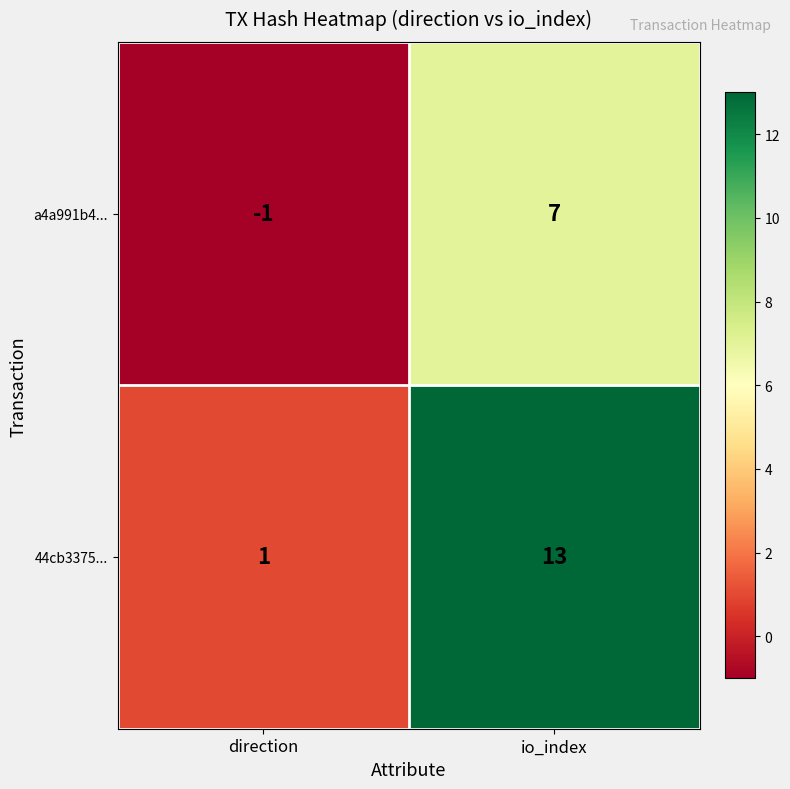

Between direction and io_index, which series saw the biggest shift?

44cb3375...